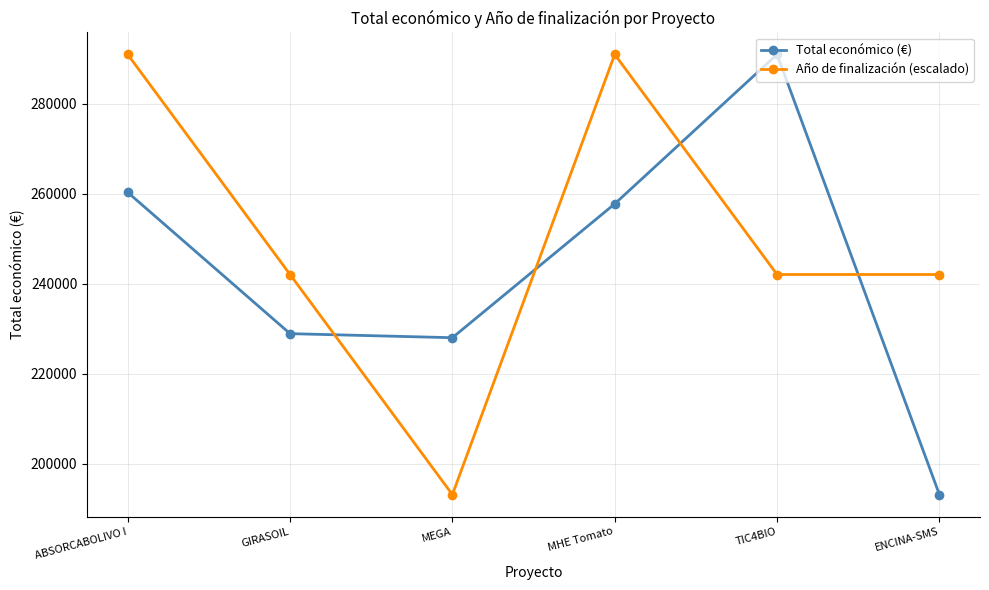

What is the label of the 5th point from the left?

TIC4BIO